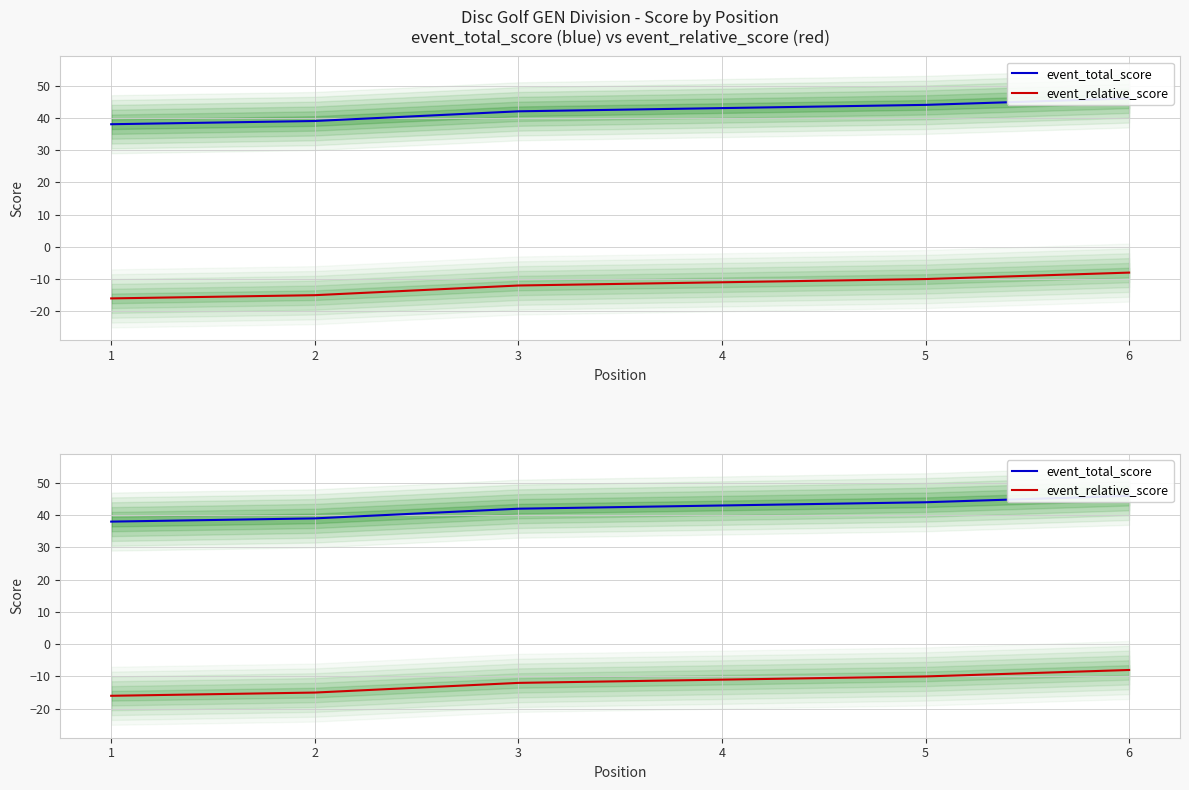

What is the spread (max minus min) of values at 6?

54